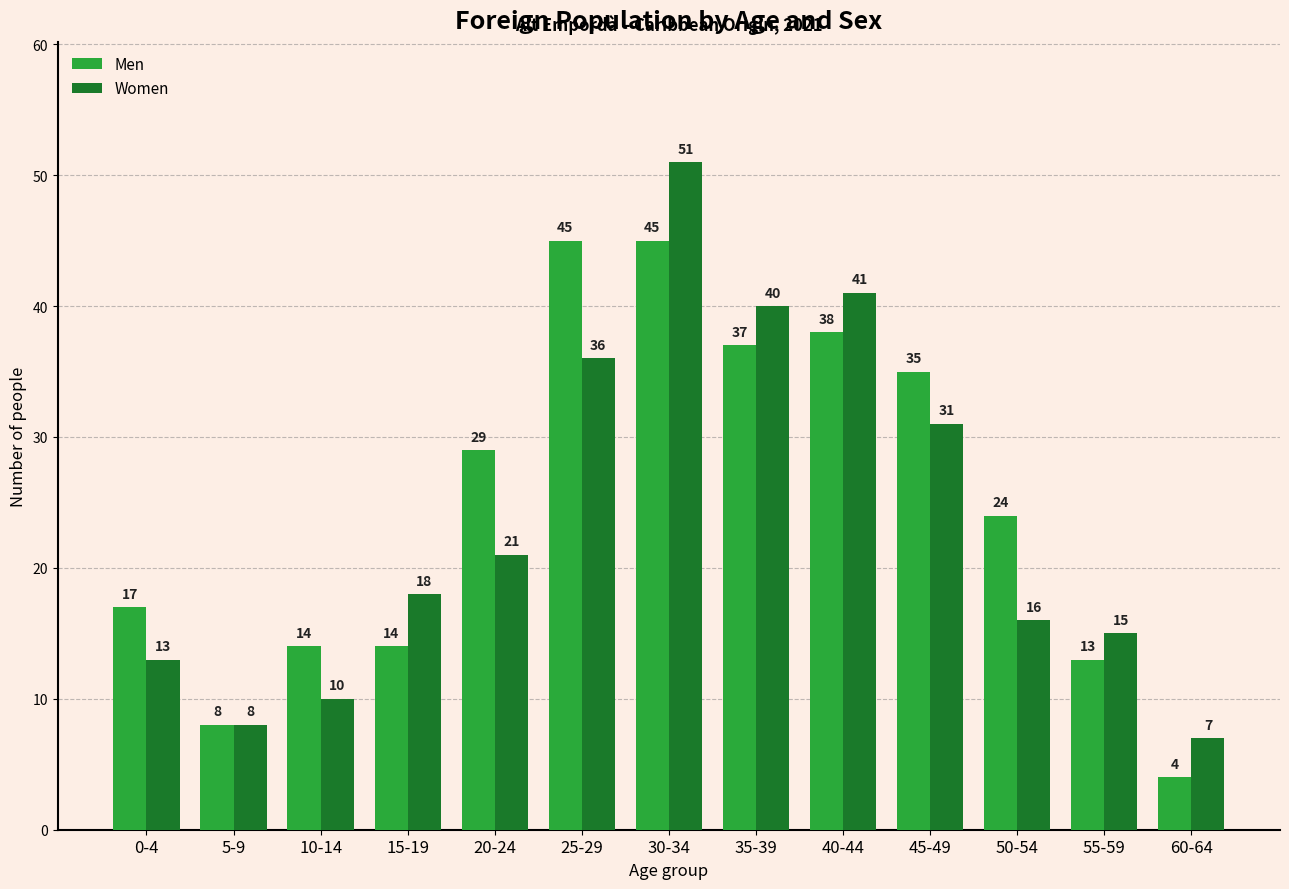

At which category does the chart reach its minimum across all series?

60-64